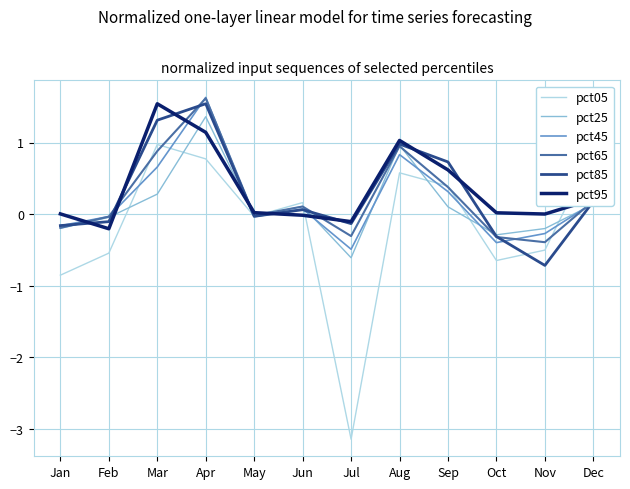

Is it true that pct65 equals 0.4 at Sep?

True